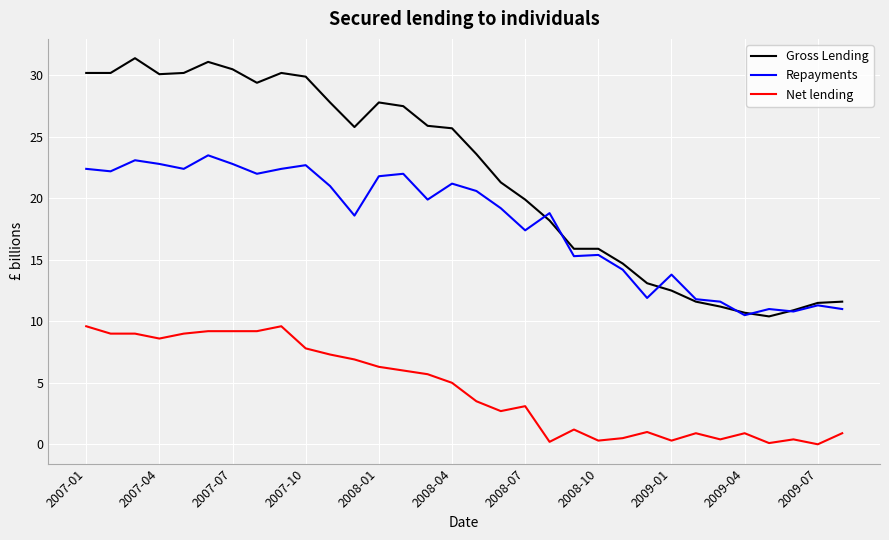

True or false: Net lending and Gross Lending cross at least once.

False